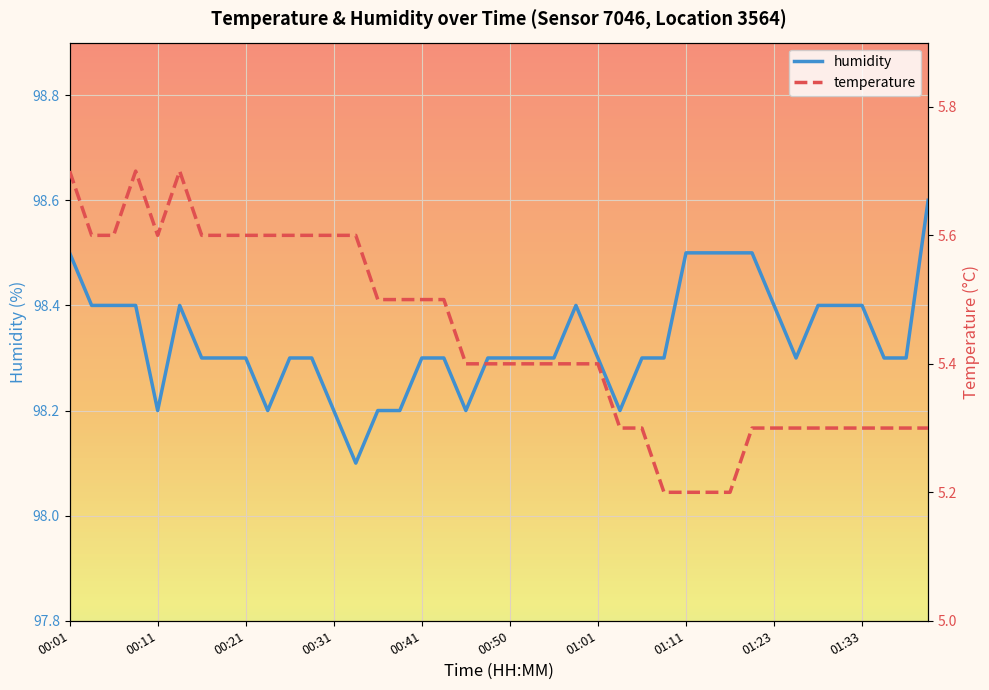

Between 00:43 and 01:08, which is larger?

00:43